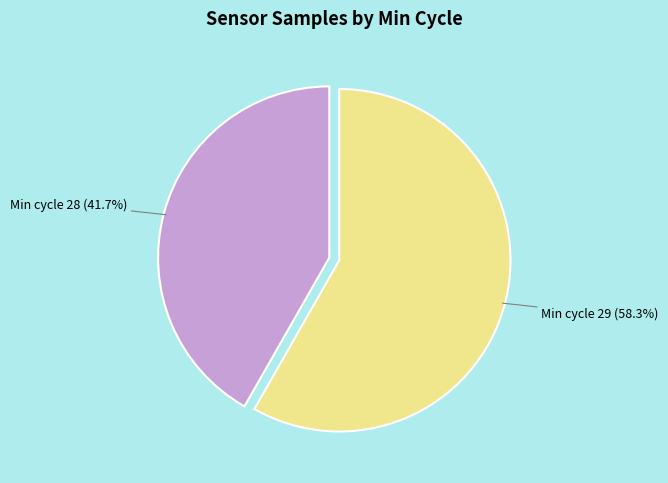

Rank the categories by value from lowest to highest.

Min cycle 28 (41.7%), Min cycle 29 (58.3%)